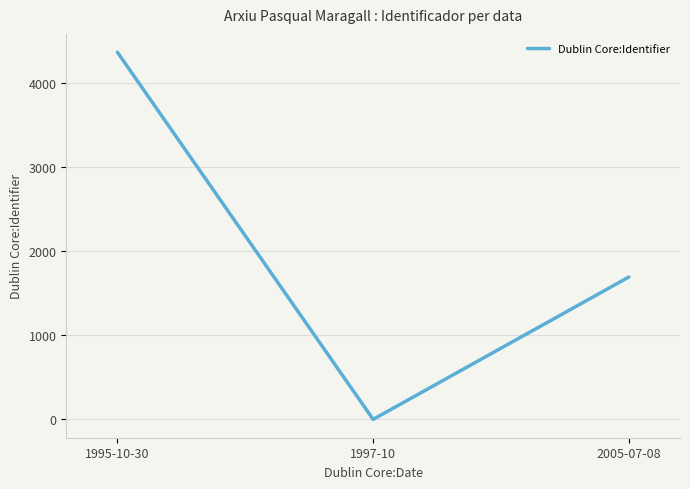

The chart shows a value of 906 at 2005-07-08. True or false?

False